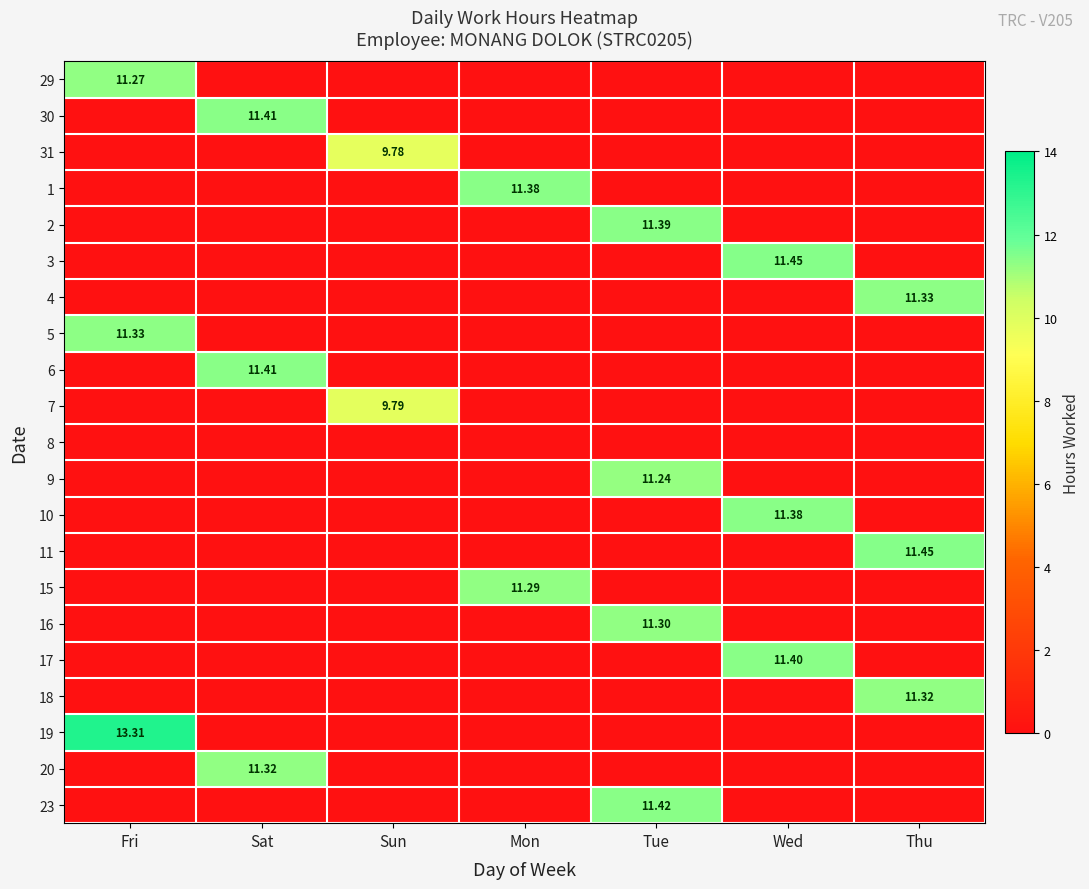

The value of 1 at Mon is 11.4. True or false?

True